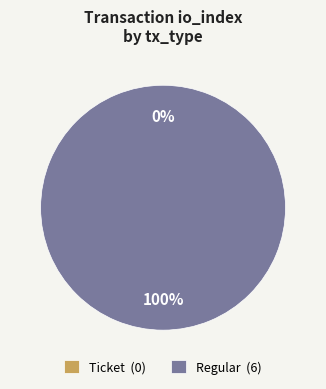

How many segments does this pie chart have?

2